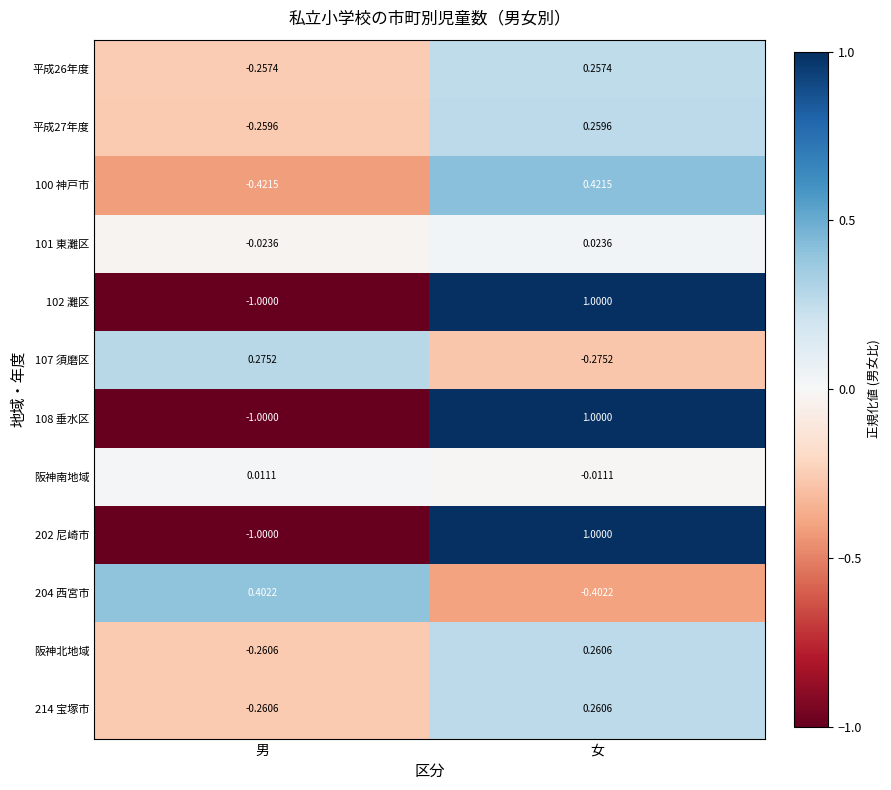

Where is 平成26年度 nearest to the value 0?

男